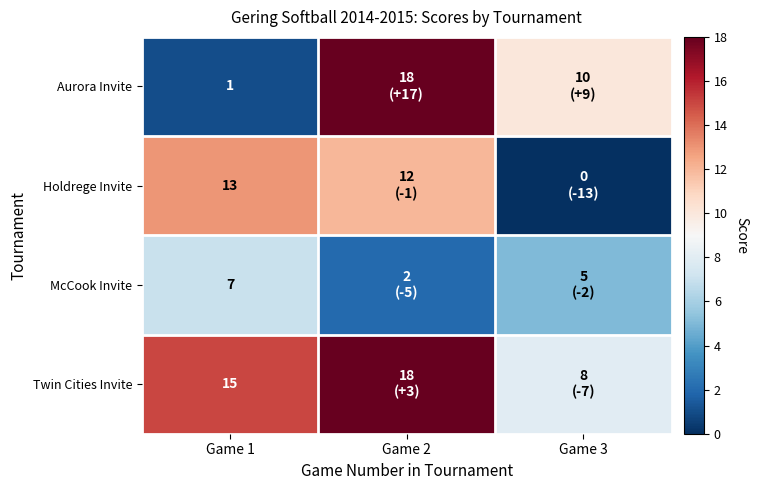

How many distinct data groups are displayed?

4